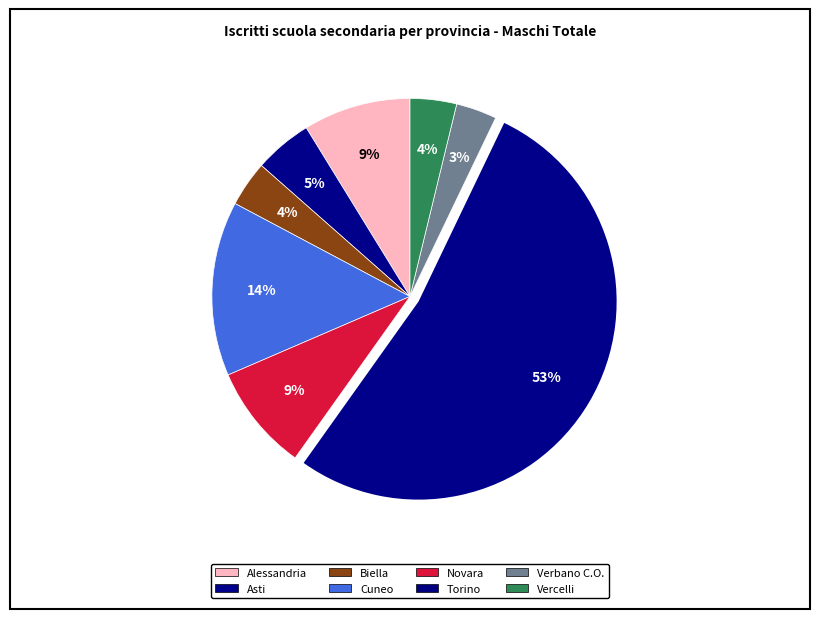

How many segments does this pie chart have?

8